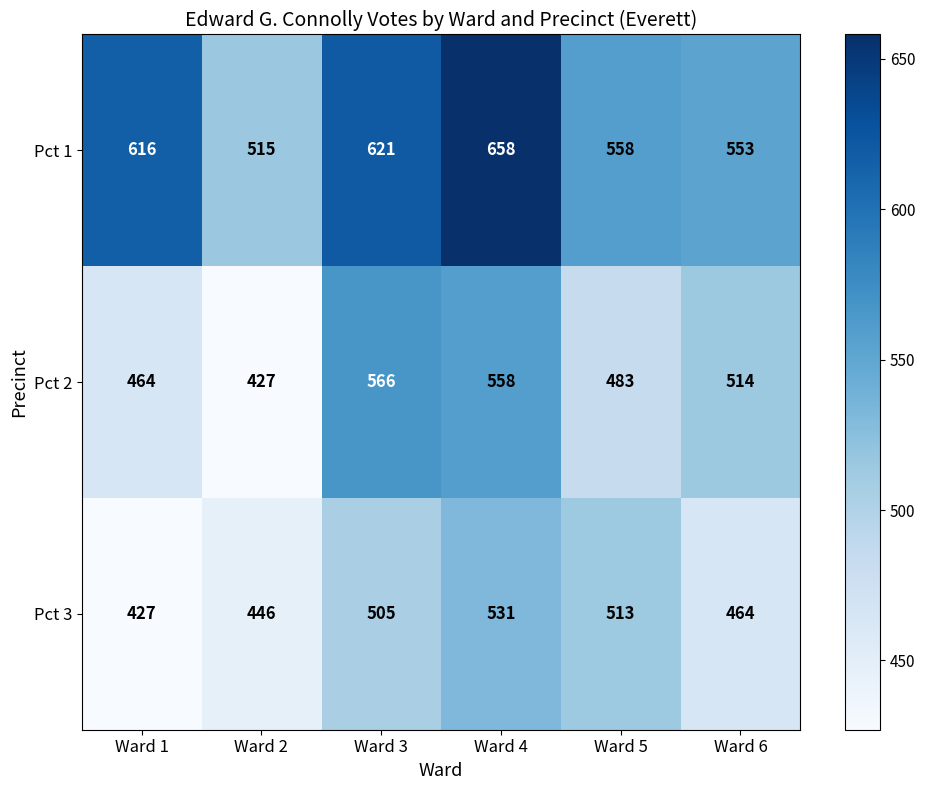

Reading left to right, what are all the values shown in this chart?

Pct 1: 616	515	621	658	558	553
Pct 2: 464	427	566	558	483	514
Pct 3: 427	446	505	531	513	464